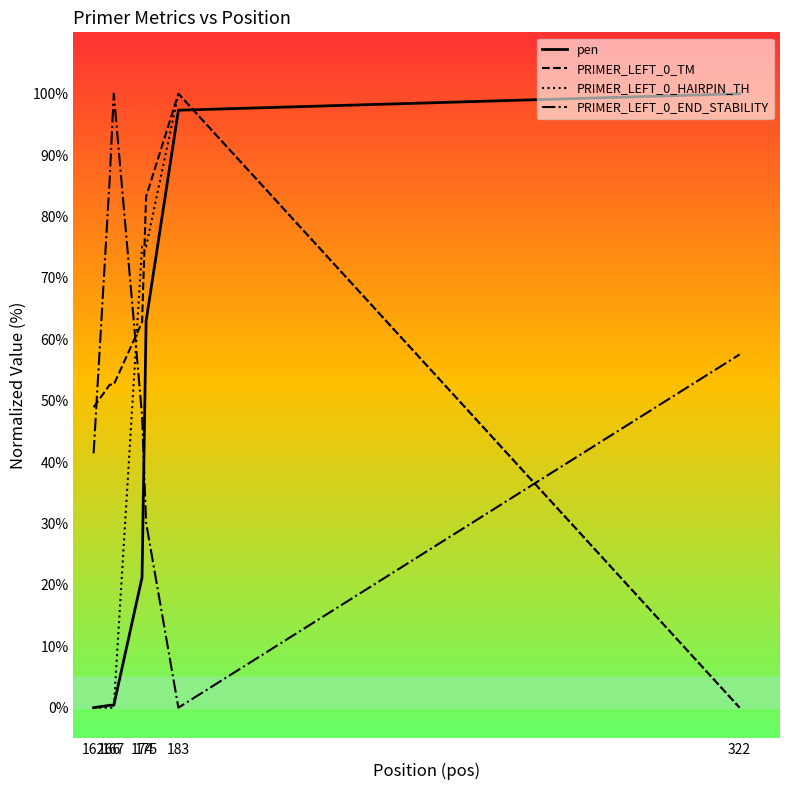

What is the spread (max minus min) of values at 162?

48.9